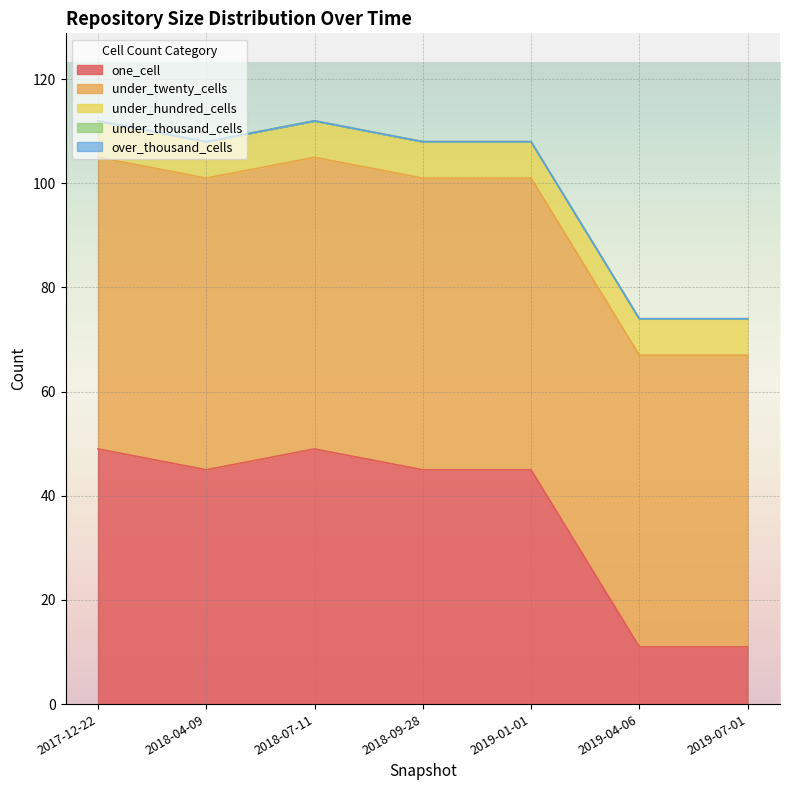

At how many categories does at least one series exceed 41?

7